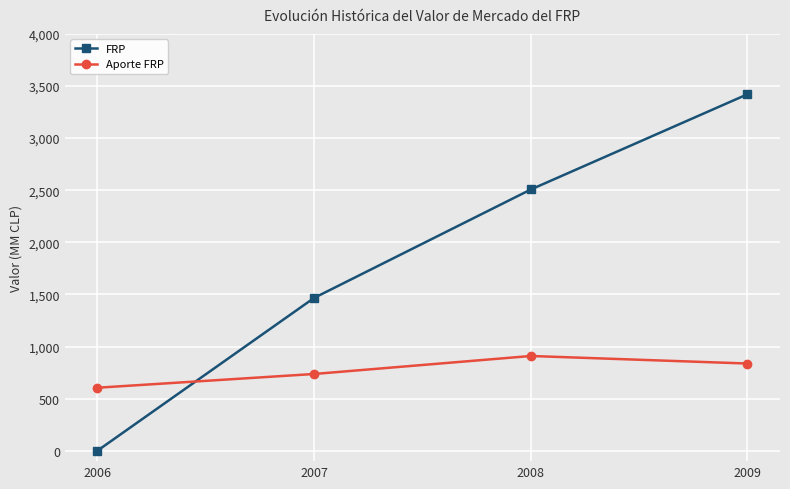

How many values in the FRP series are below 2506?

2